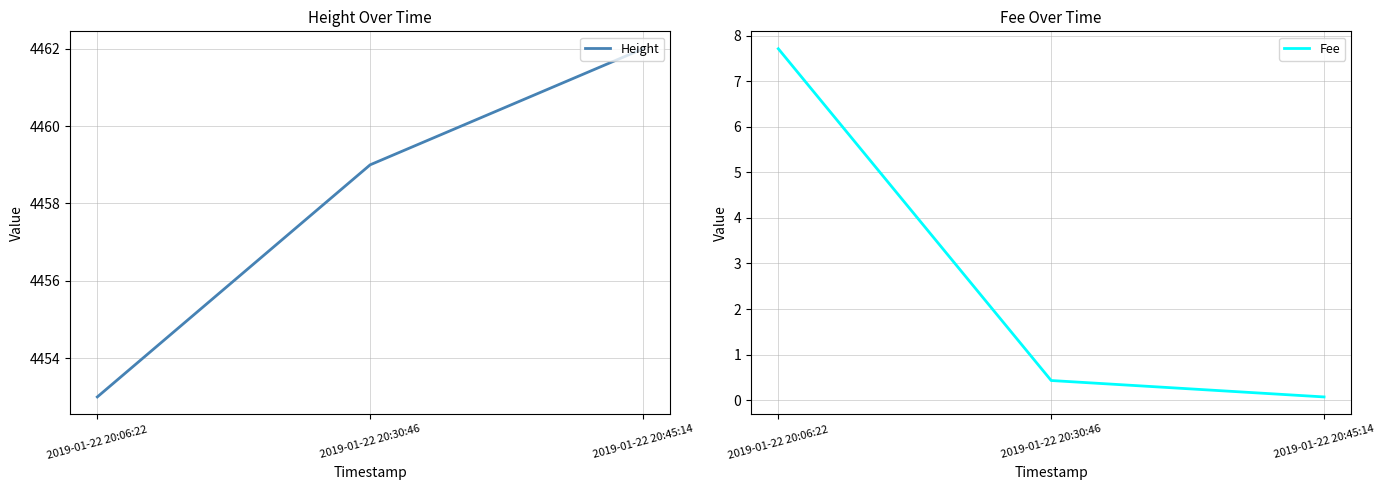

Reading left to right, extract all data points from this chart.

Height: 4453.0	4459.0	4462.0
Fee: 7.7	0.4	0.1